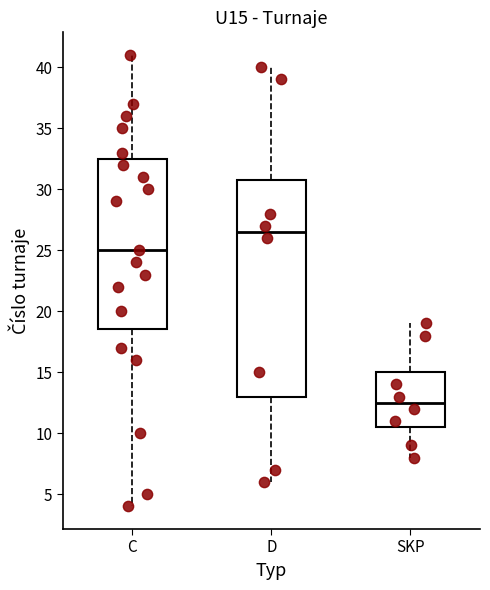

Which box is the tallest, from its lower edge to its upper edge?

D